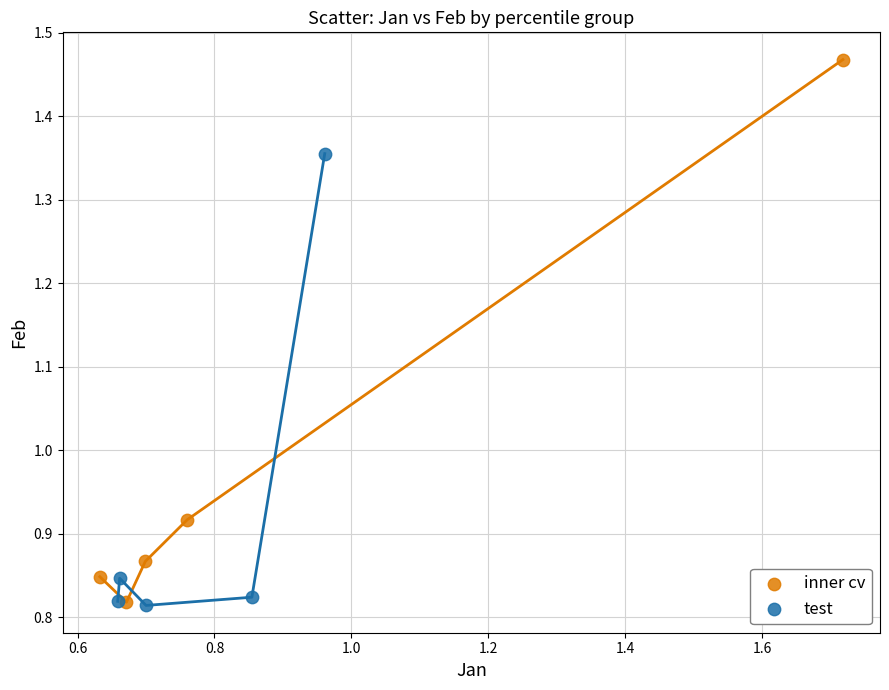

Which series contains the highest Y value?

inner cv